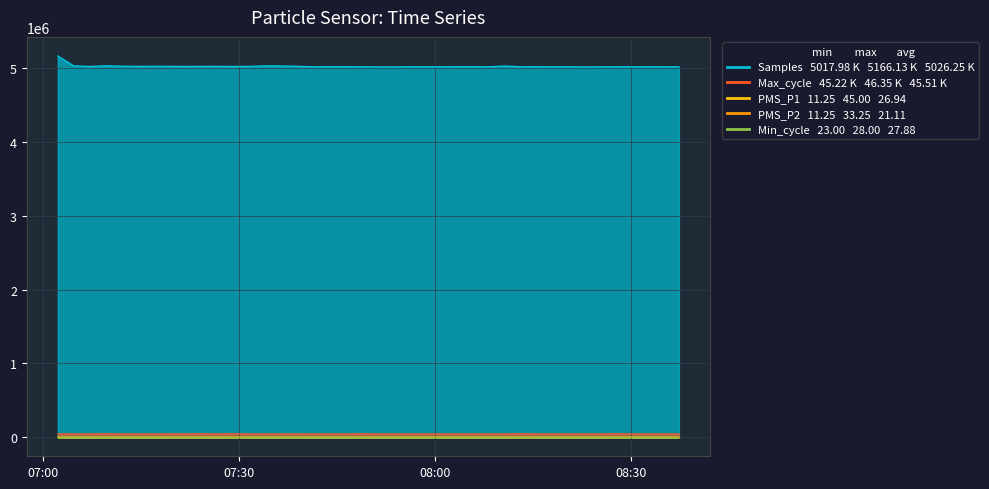

What position from the right is 2022/12/11 08:32:26?

3